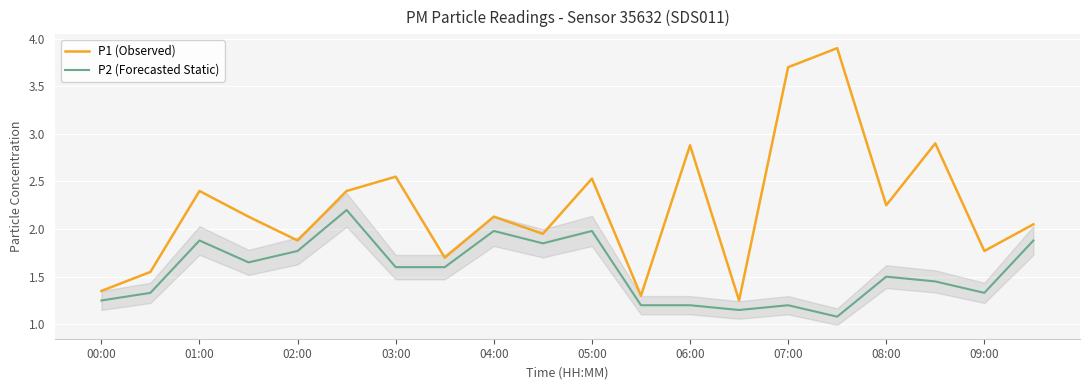

Rank the series by their maximum value, from lowest to highest.

P2 (Forecasted Static), P1 (Observed)